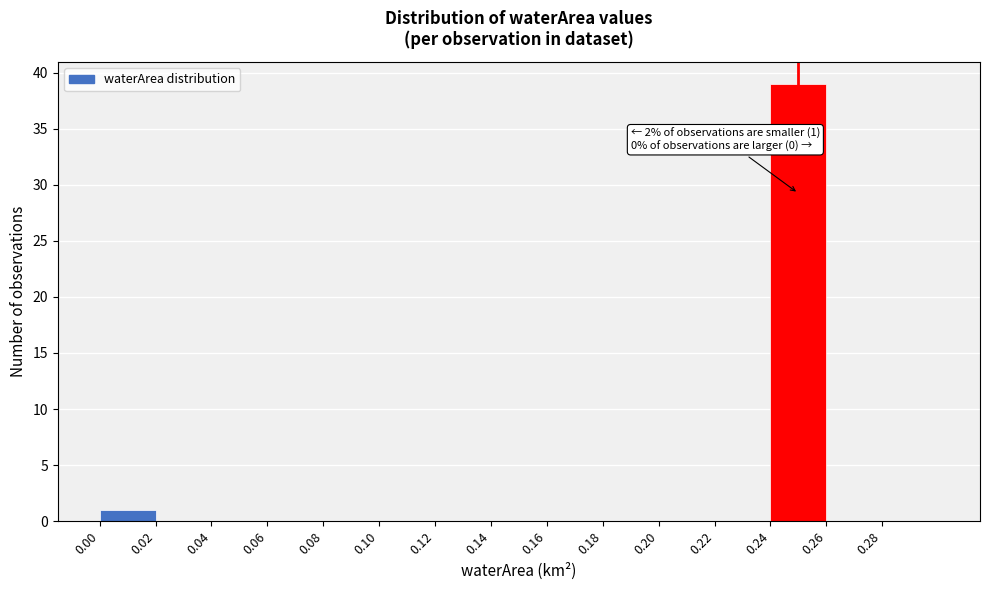

Over which range of the x-axis is the bar tallest?

0.24 to 0.26